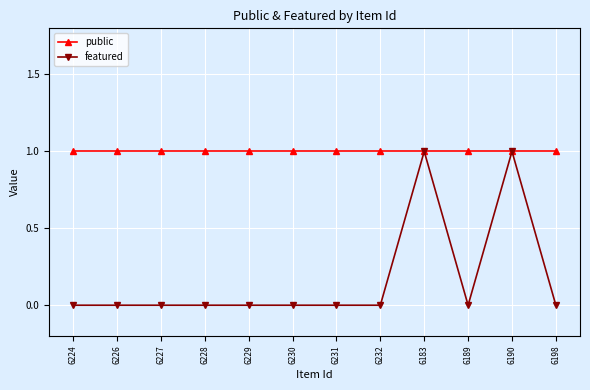

Rank the series by their average value, from highest to lowest.

public, featured